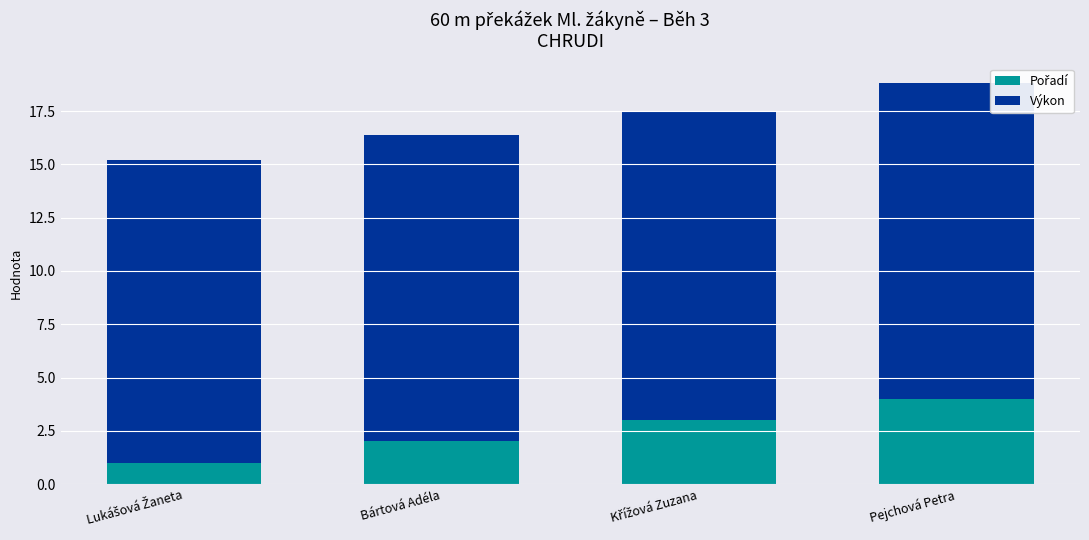

What is the total value across all series at Pejchová Petra?

18.8